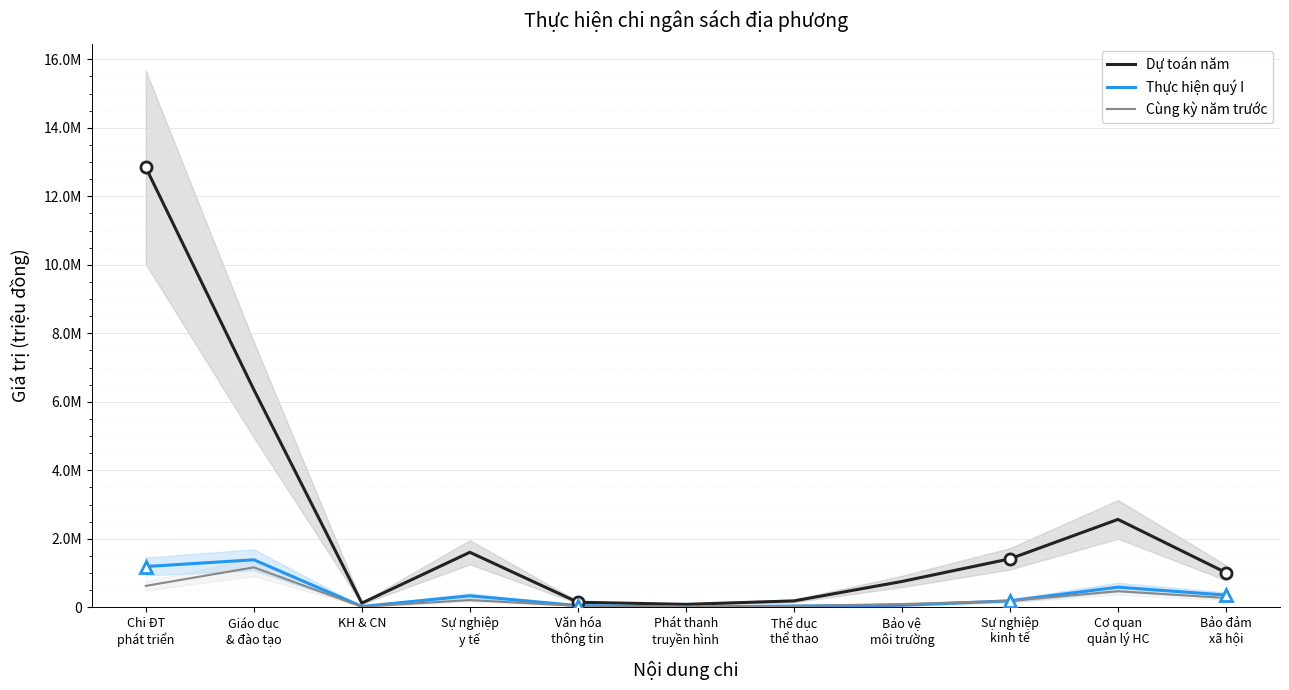

At which category does Dự toán năm reach its first local valley?

KH & CN